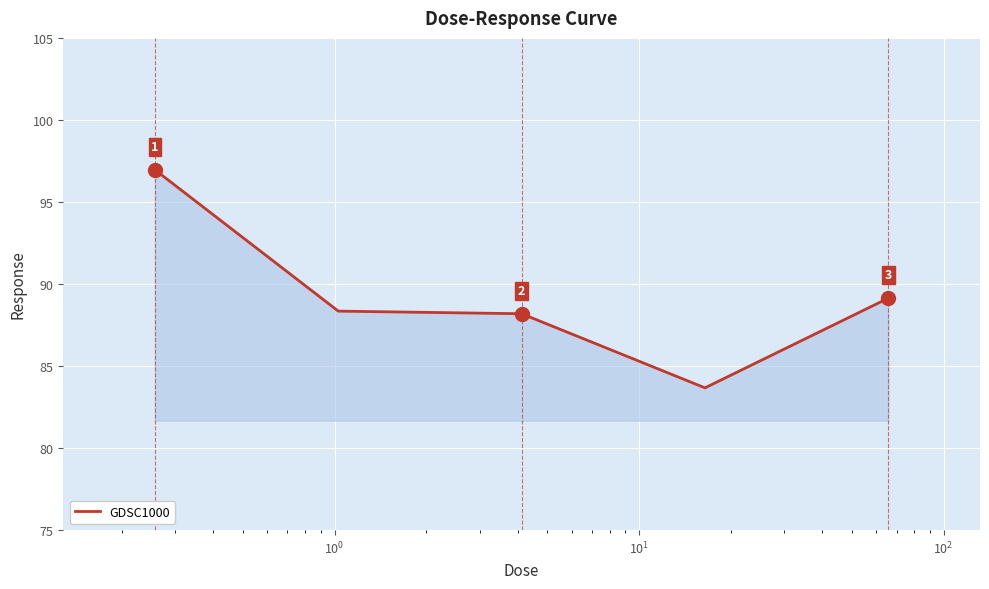

What is the maximum value shown in the chart?

97.0